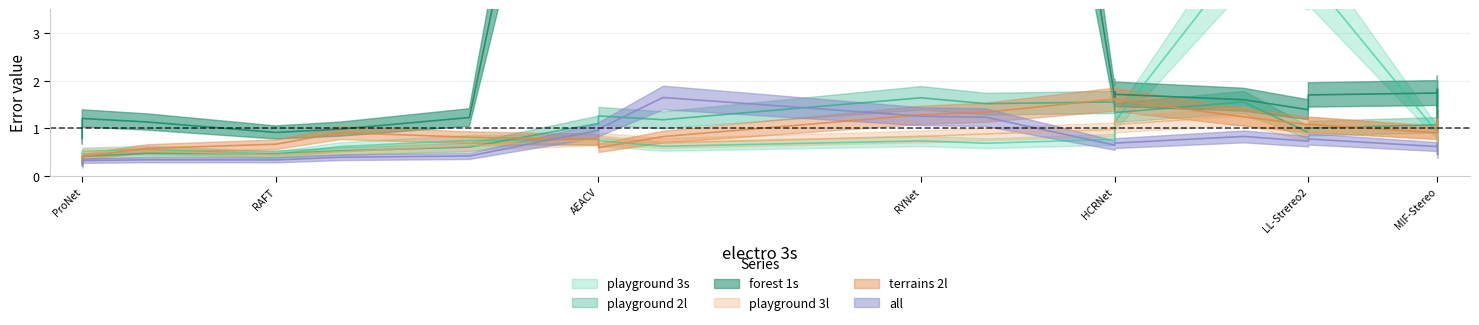

What is the maximum value shown in the chart?

52.3